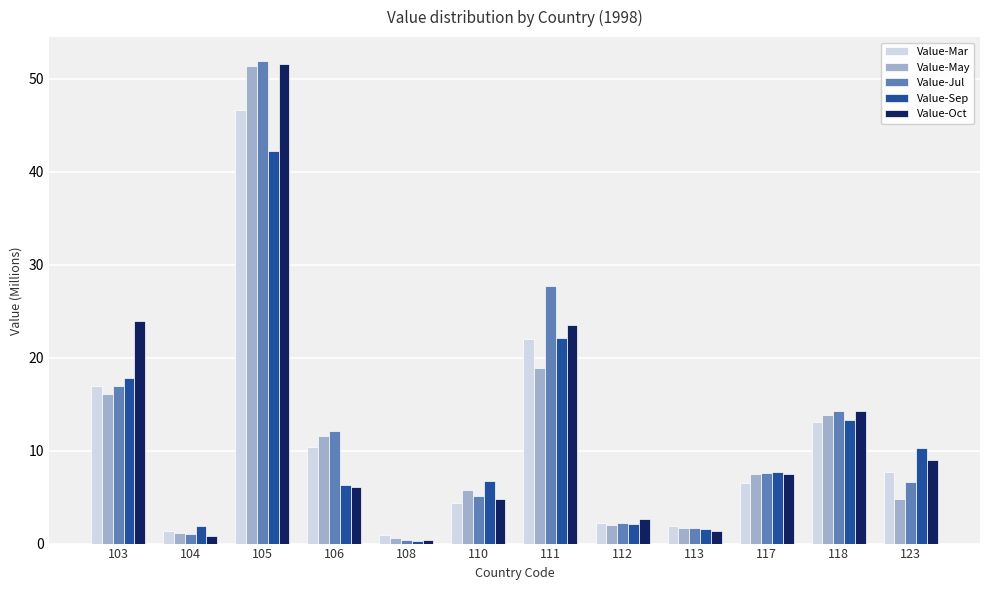

What is the difference between the second highest and minimum values in the Value-Sep series?

21.7